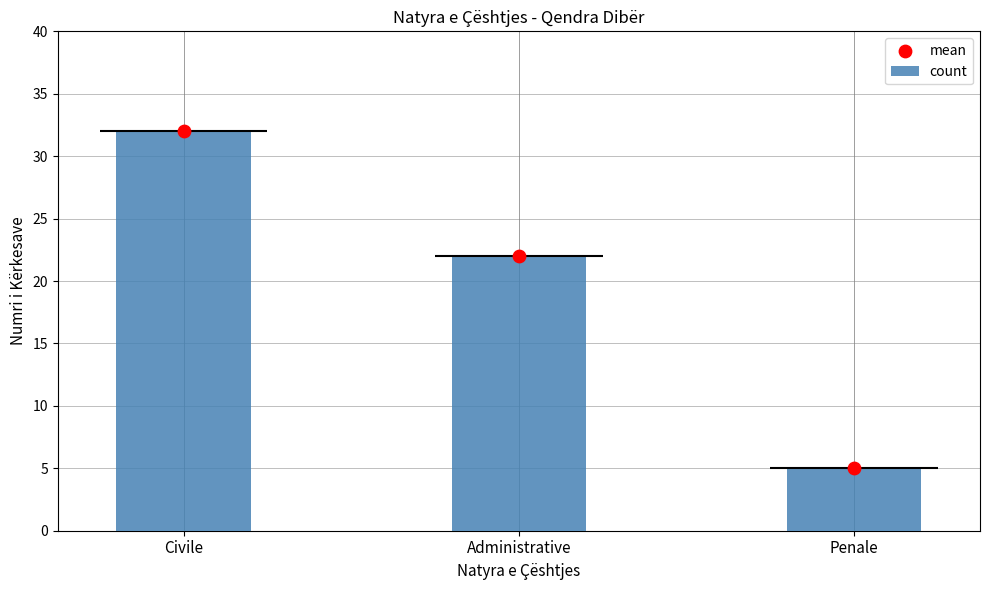

What is the total value across all series at Administrative?

44